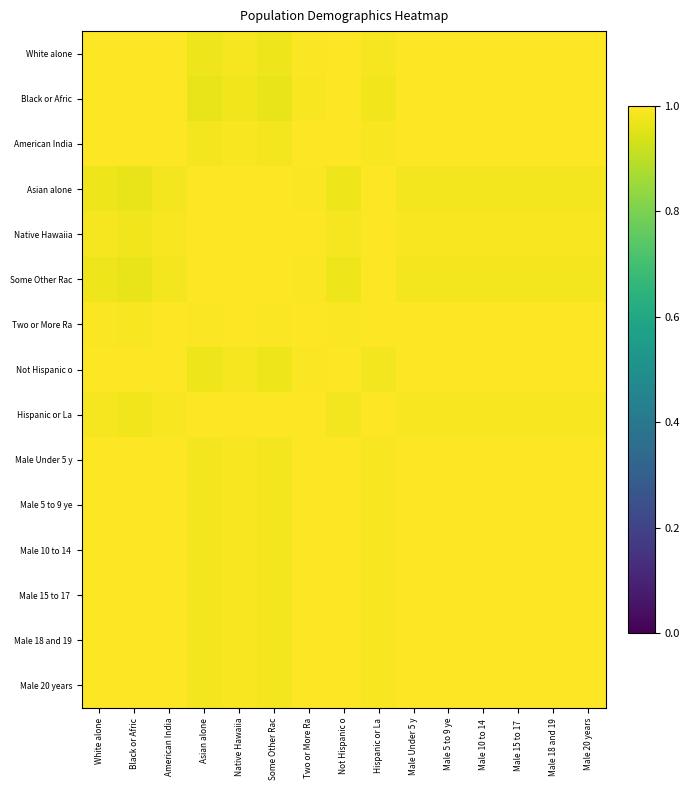

What is the greatest value displayed?

1.0